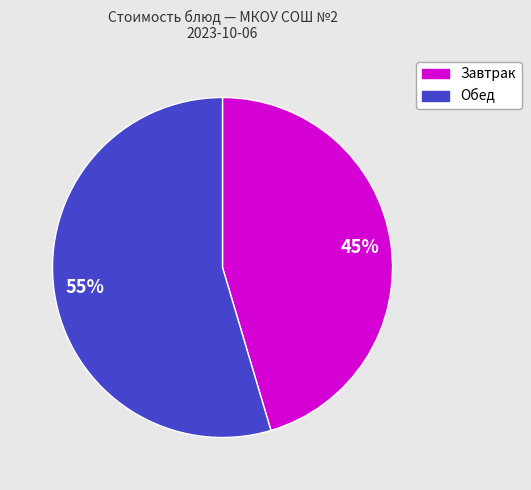

To the nearest percent, what is the average slice percentage?

50%